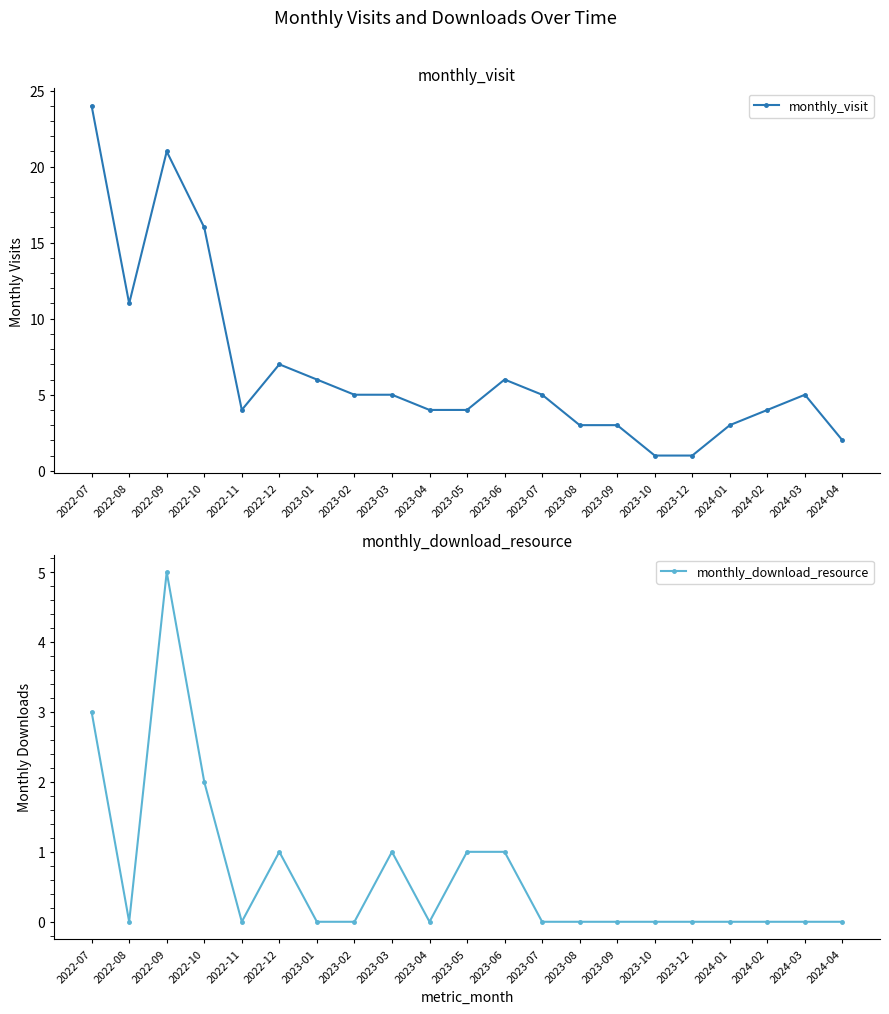

At which category does monthly_download_resource reach its first local peak?

2022-09